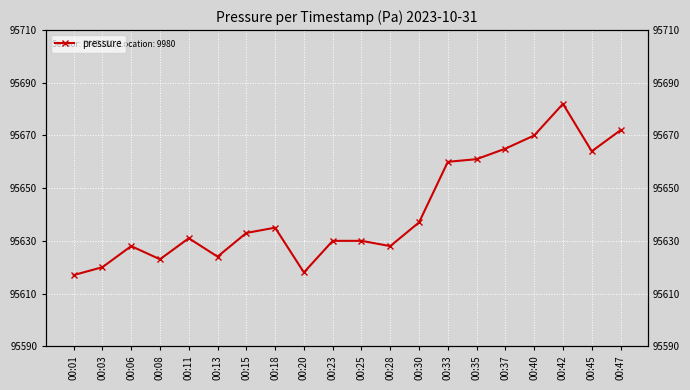

How many points are lower than both their immediate neighbors (excluding endpoints)?

5